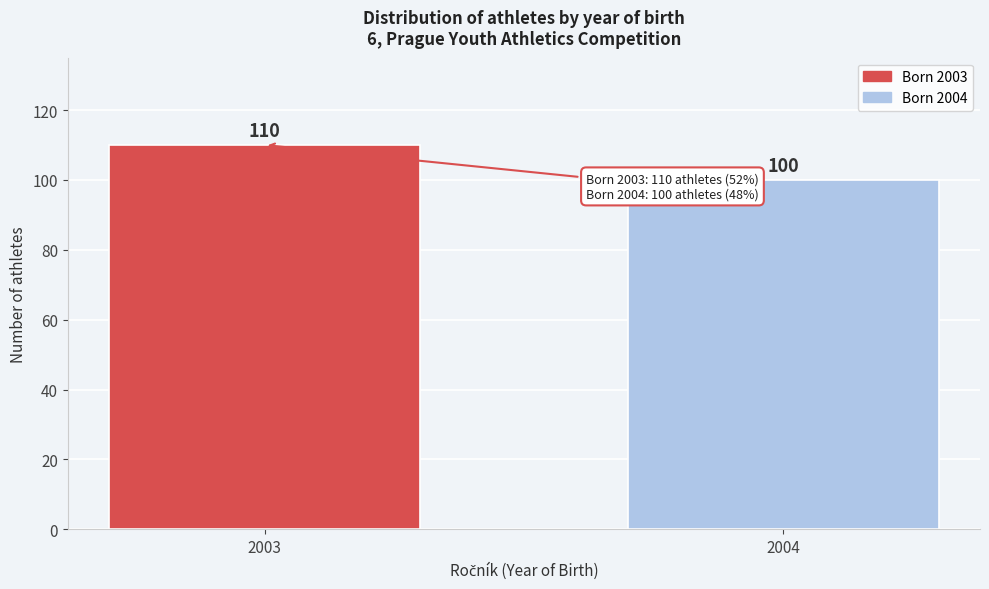

Reading left to right, extract all data points from this chart.

2003=110	2004=100